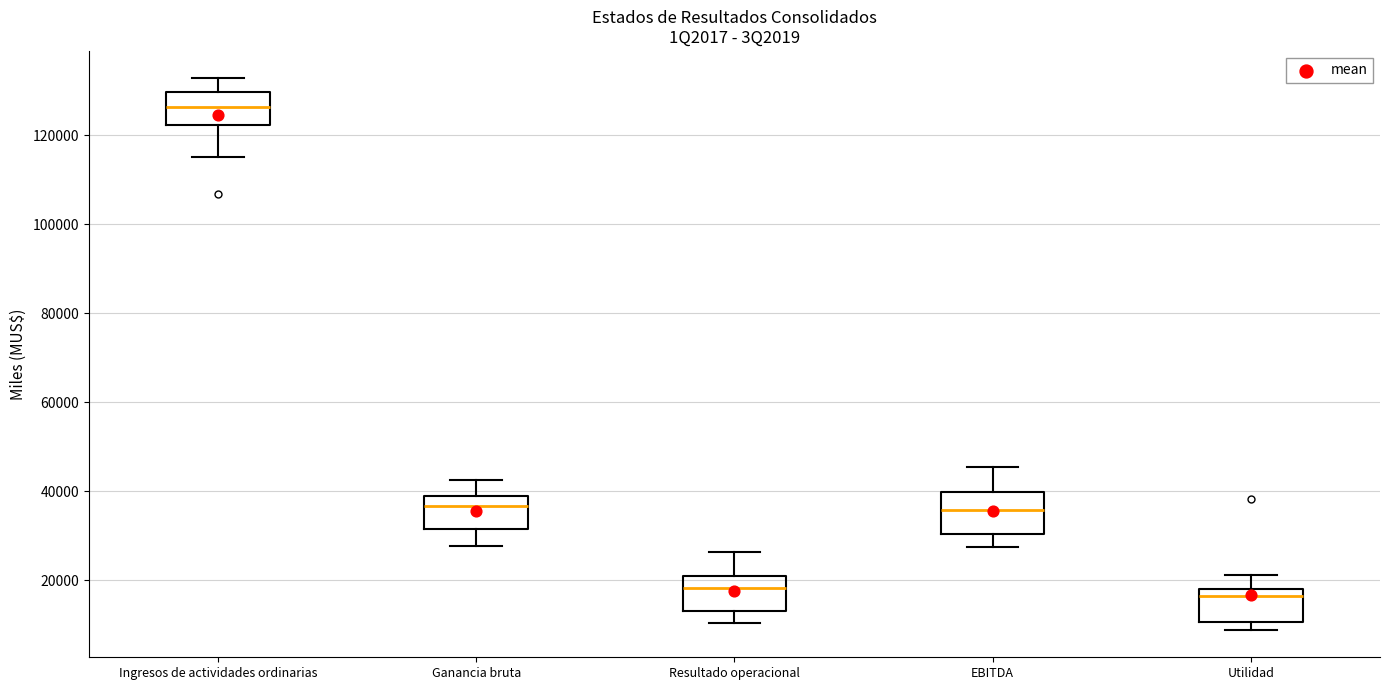

Where does the lower whisker of the box for Ingresos de actividades ordinarias end on the y-axis? The values are not printed on the chart, so give them approximately, as read against the axis.

116000